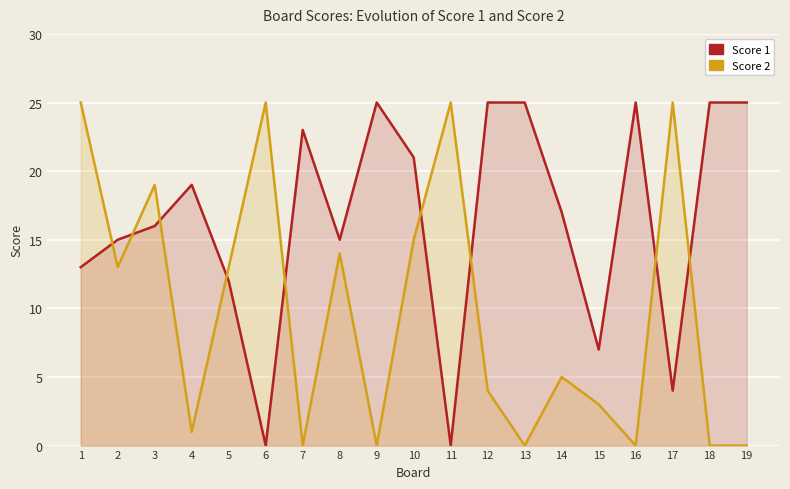

What is the value of the Score 1 point at the 10th from the left?

21